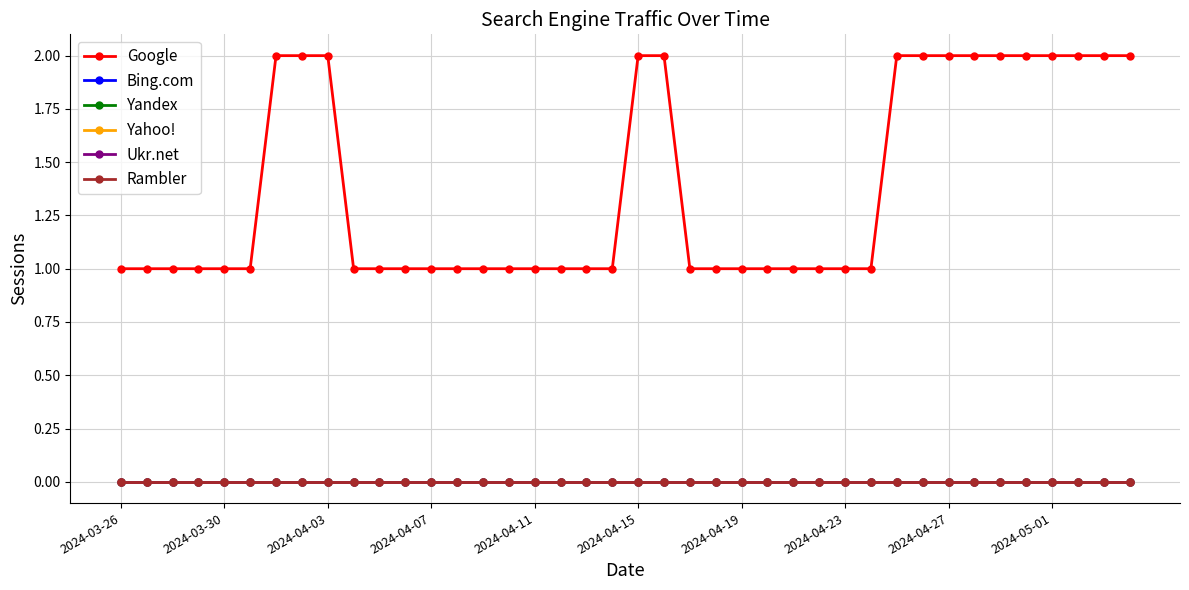

At how many categories does at least one series exceed 0?

40